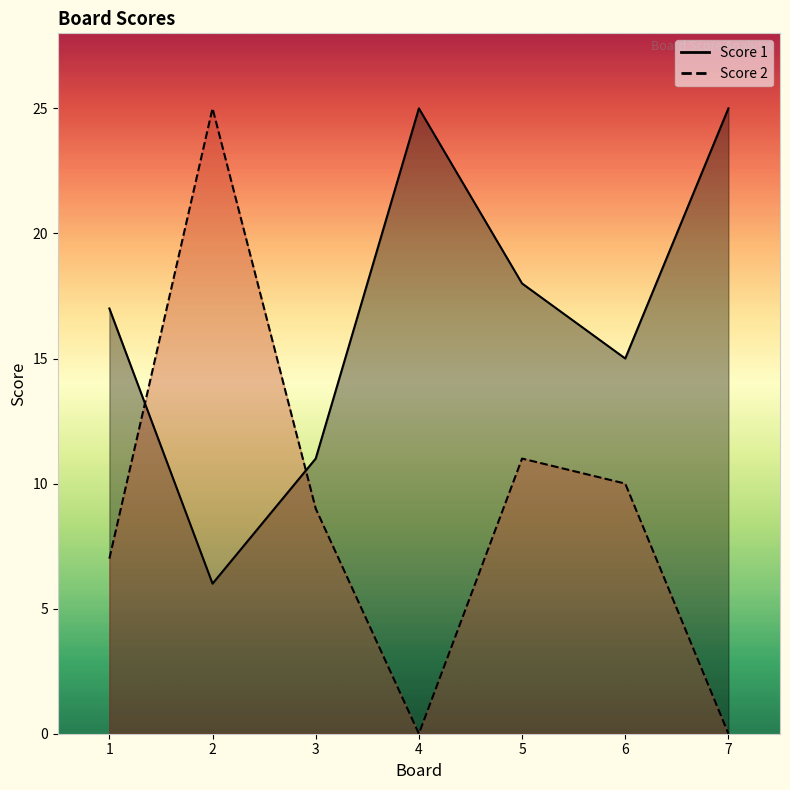

At which category is the sum across all series the highest?

2